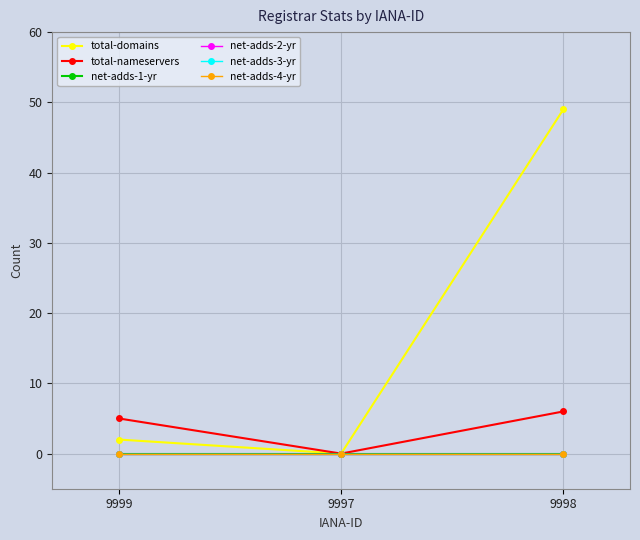

At which label does net-adds-2-yr reach its minimum?

9999